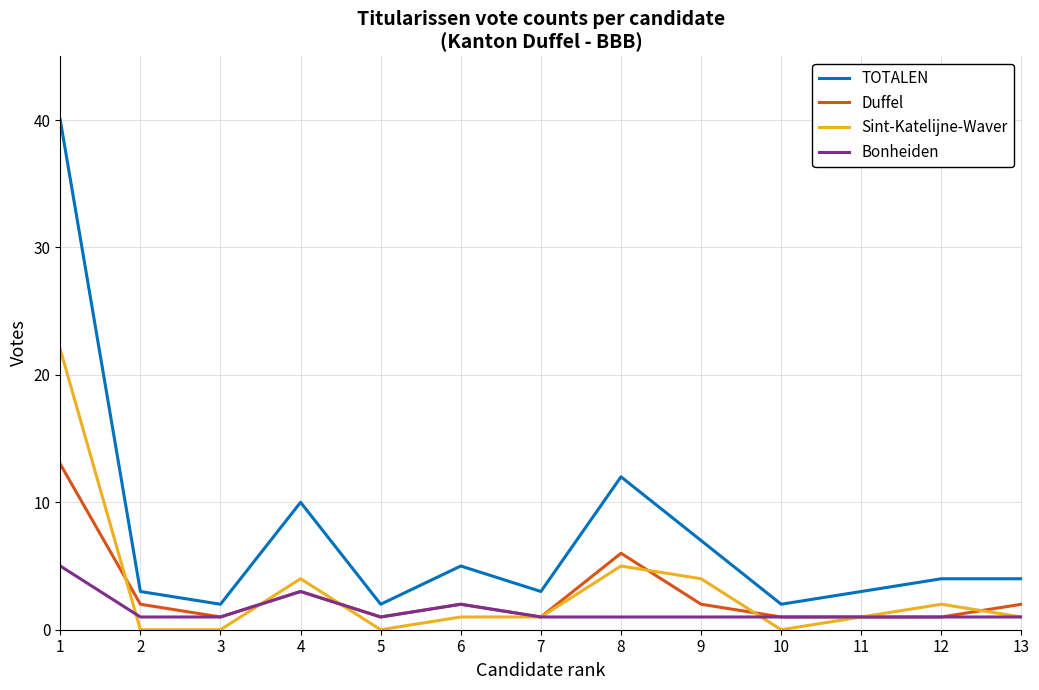

How many lines are shown in the chart?

4